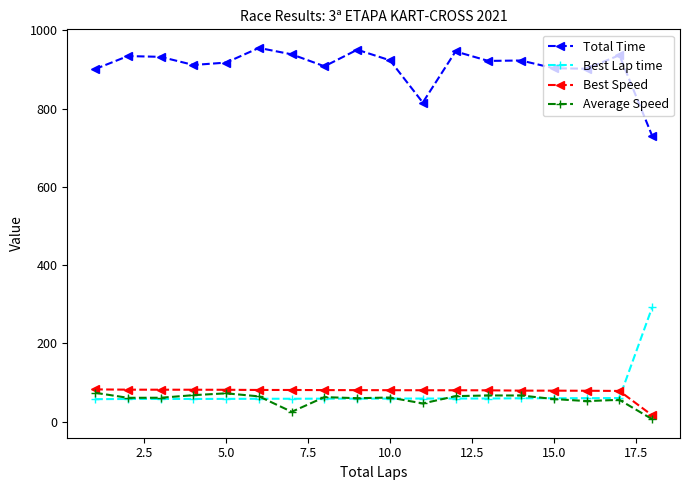

What is the value of the Average Speed point at the 14th from the left?

67.0